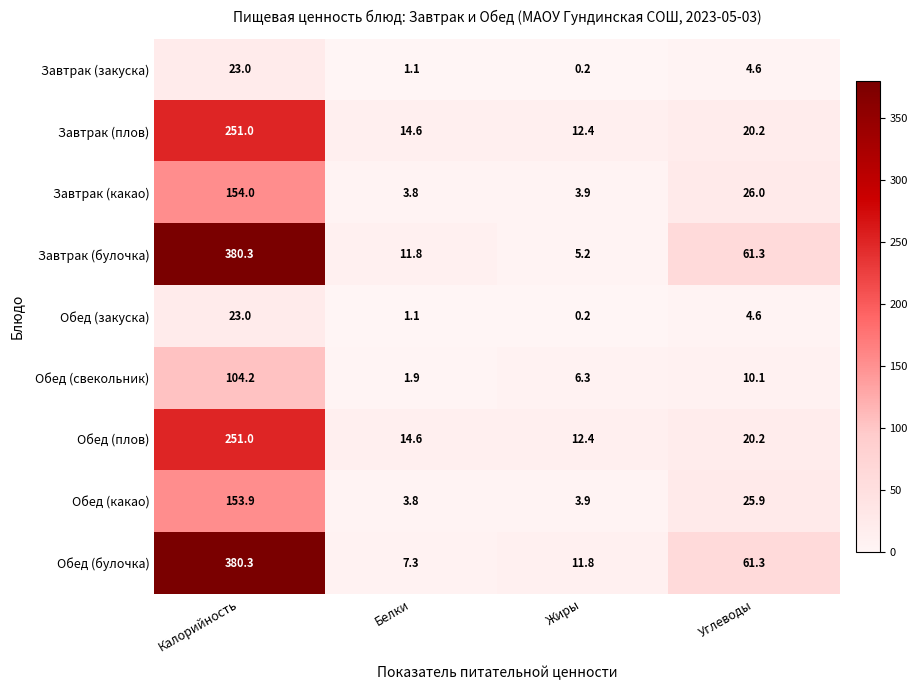

List the labels in order of Завтрак (плов) value, smallest first.

Жиры, Белки, Углеводы, Калорийность